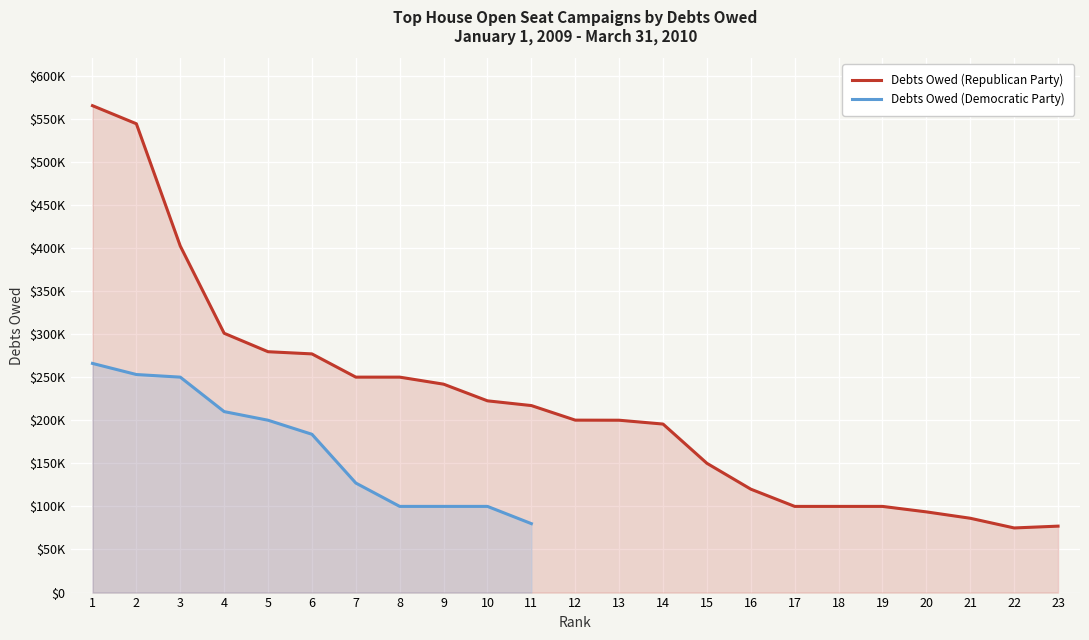

True or false: Debts Owed (Republican Party) and Debts Owed (Democratic Party) intersect in this chart.

False